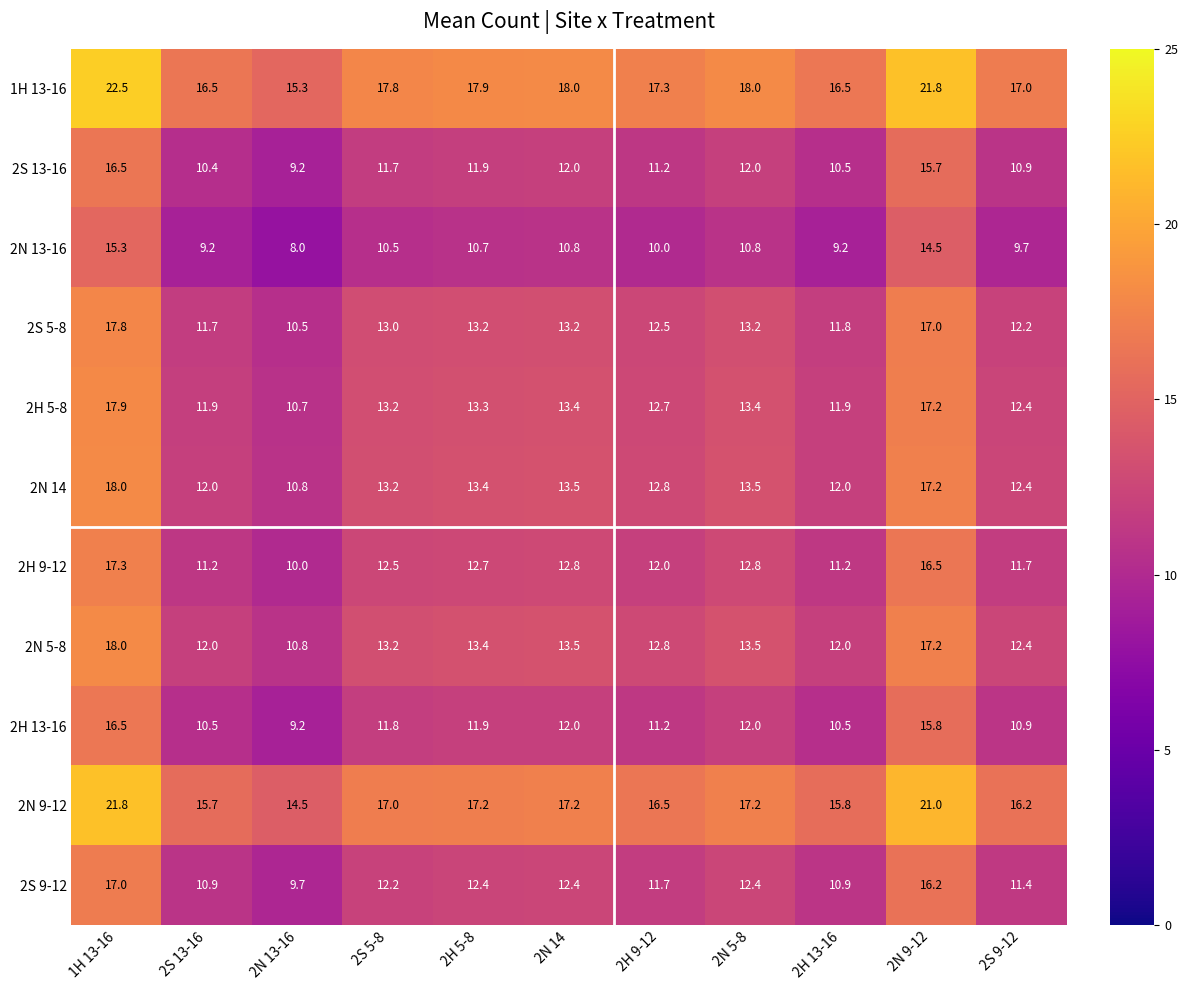

What is the difference between the maximum and second lowest values in the 2S 9-12 series?

6.1